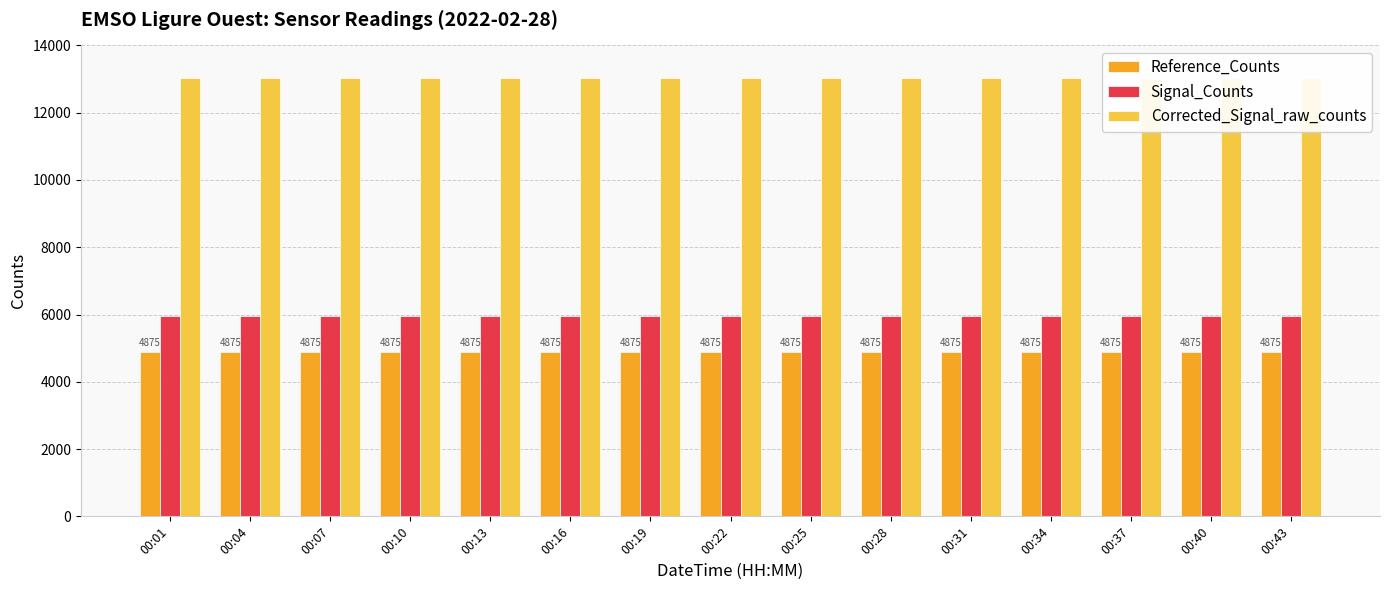

Reading left to right, extract all data points from this chart.

Reference_Counts: 00:01=4875	00:04=4875	00:07=4875	00:10=4875	00:13=4875	00:16=4875	00:19=4875	00:22=4875	00:25=4875	00:28=4875	00:31=4875	00:34=4875	00:37=4875	00:40=4875	00:43=4875
Signal_Counts: 00:01=5946	00:04=5947	00:07=5945	00:10=5947	00:13=5945	00:16=5945	00:19=5947	00:22=5946	00:25=5946	00:28=5946	00:31=5948	00:34=5947	00:37=5942	00:40=5947	00:43=5946
Corrected_Signal_raw_counts: 00:01=13019	00:04=13021	00:07=13019	00:10=13022	00:13=13018	00:16=13017	00:19=13022	00:22=13020	00:25=13020	00:28=13021	00:31=13024	00:34=13022	00:37=13012	00:40=13022	00:43=13021